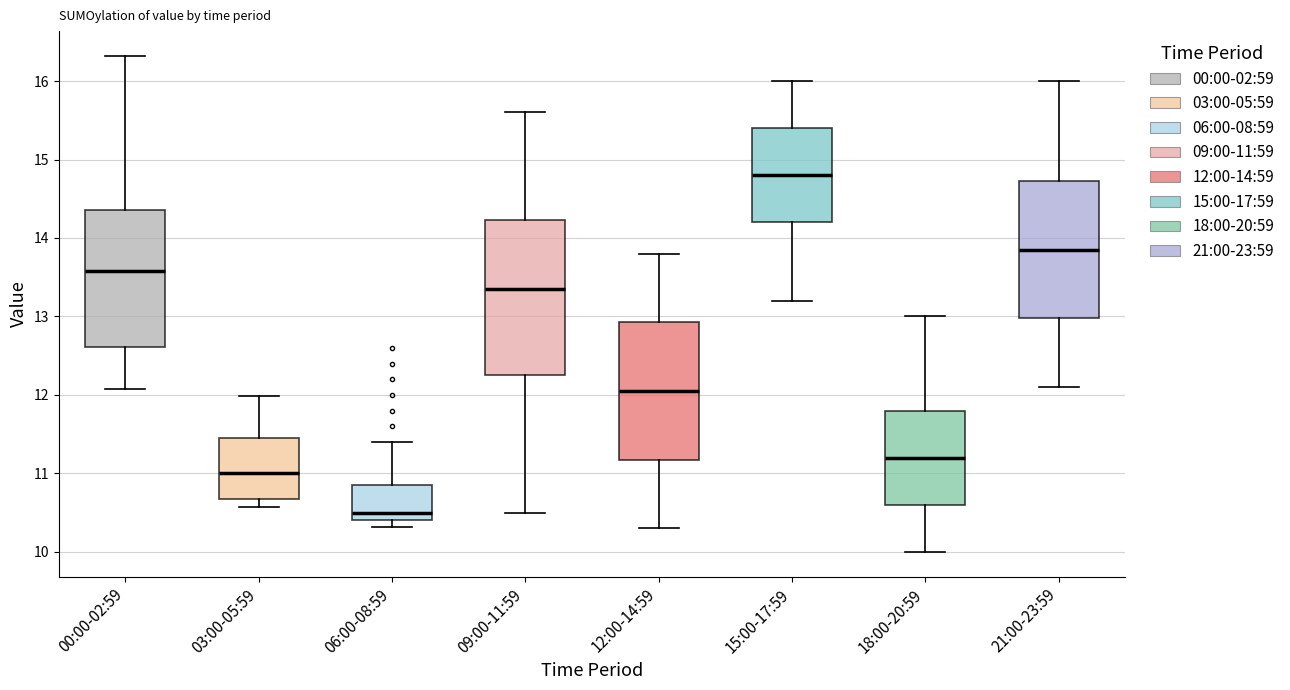

Reading left to right, transcribe this box plot: for each box, give where its median line is, the range the box spans, and where its two whiskers end, as read against the y-axis. The values are not printed on the chart, so give them approximately, as read against the axis.

00:00-02:59: median 13.6, box 12.6 to 14.4, whiskers 12.1 to 16.3
03:00-05:59: median 11.0, box 10.7 to 11.5, whiskers 10.6 to 12.0
06:00-08:59: median 10.5, box 10.4 to 10.9, whiskers 10.3 to 11.4
09:00-11:59: median 13.4, box 12.3 to 14.2, whiskers 10.5 to 15.6
12:00-14:59: median 12.1, box 11.2 to 12.9, whiskers 10.3 to 13.8
15:00-17:59: median 14.8, box 14.2 to 15.4, whiskers 13.2 to 16.0
18:00-20:59: median 11.2, box 10.6 to 11.8, whiskers 10.0 to 13.0
21:00-23:59: median 13.9, box 13.0 to 14.7, whiskers 12.1 to 16.0